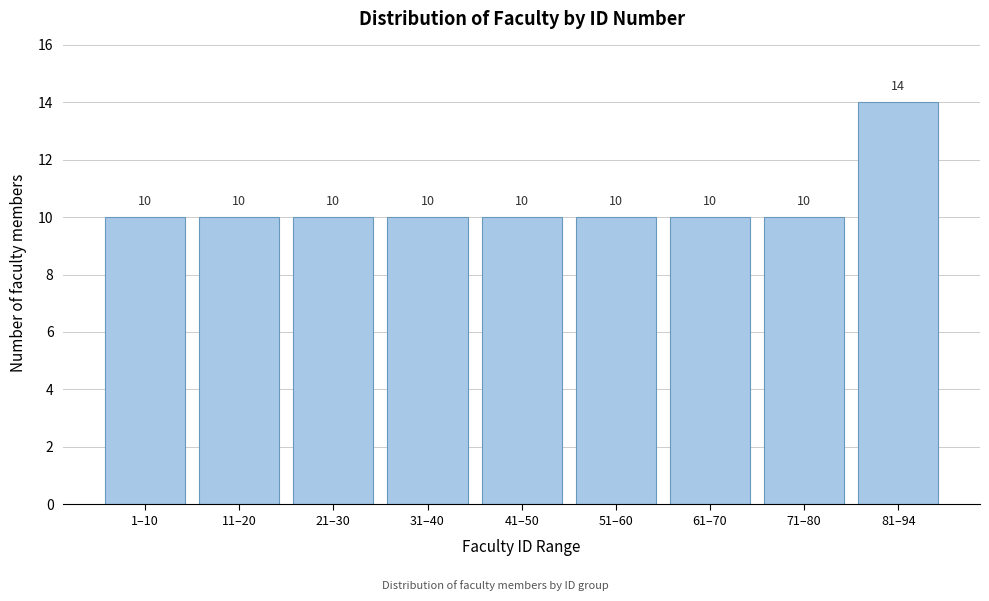

Reading left to right, what are all the values shown in this chart?

1–10=10	11–20=10	21–30=10	31–40=10	41–50=10	51–60=10	61–70=10	71–80=10	81–94=14